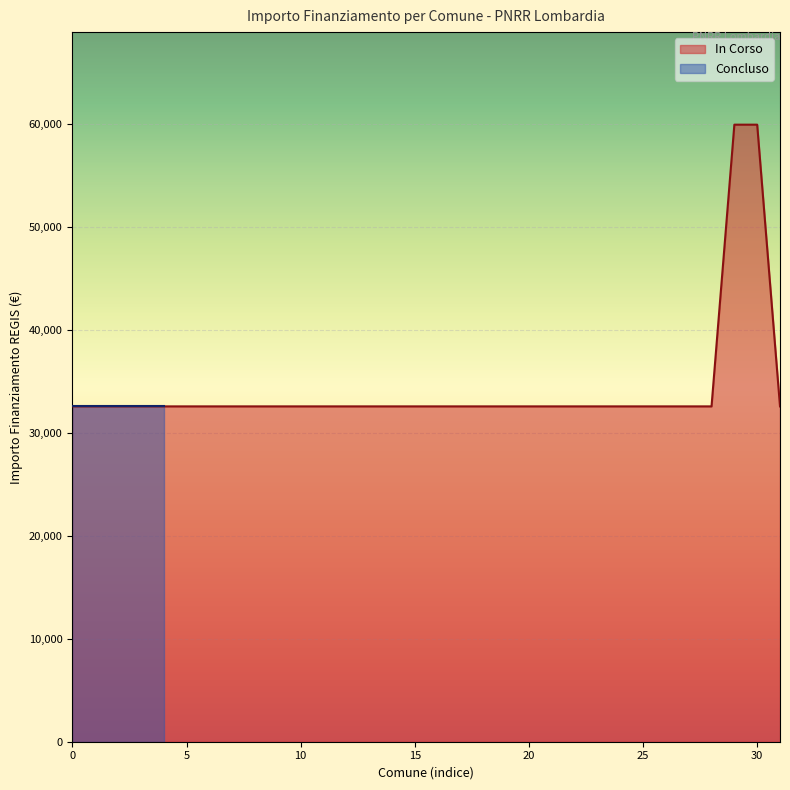

What is the maximum value for In Corso?

59966